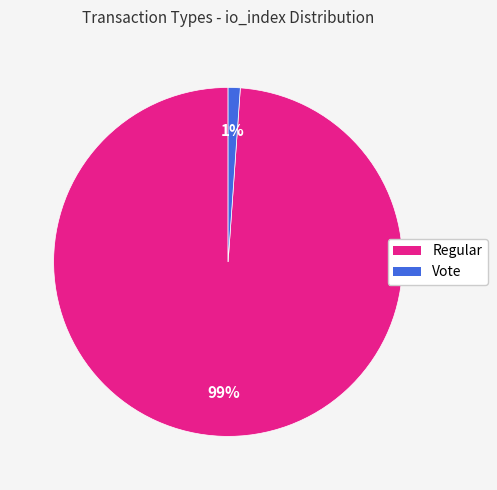

The Regular slice represents 99% of the pie. True or false?

True